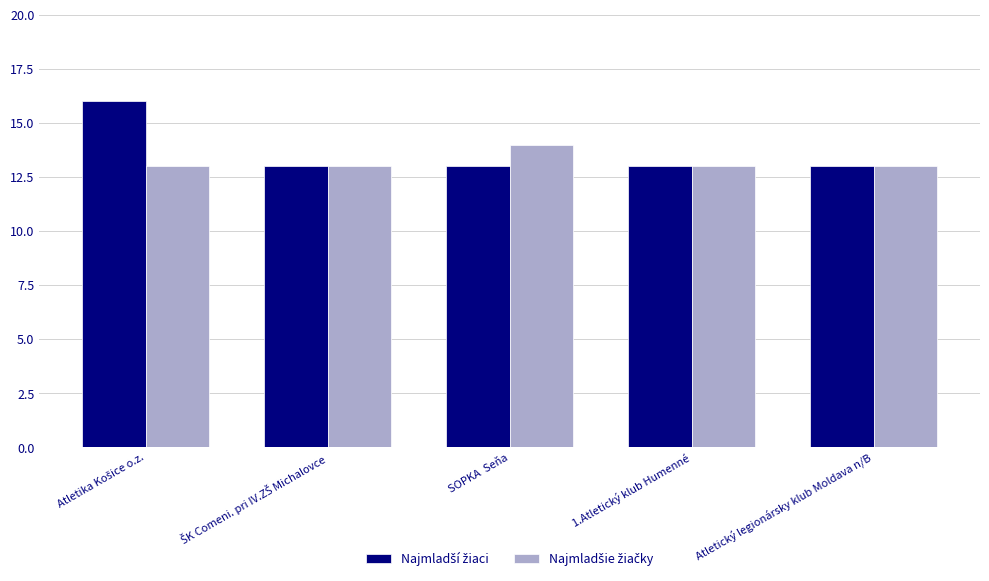

How many bars are there in total?

10